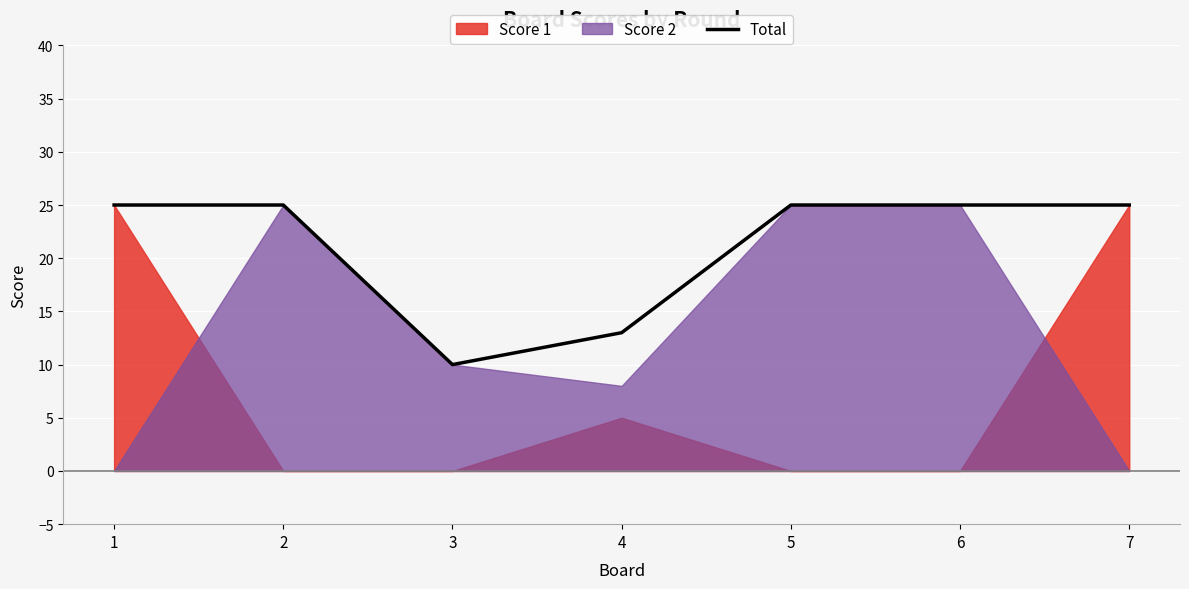

How many data points are less than 25?

2